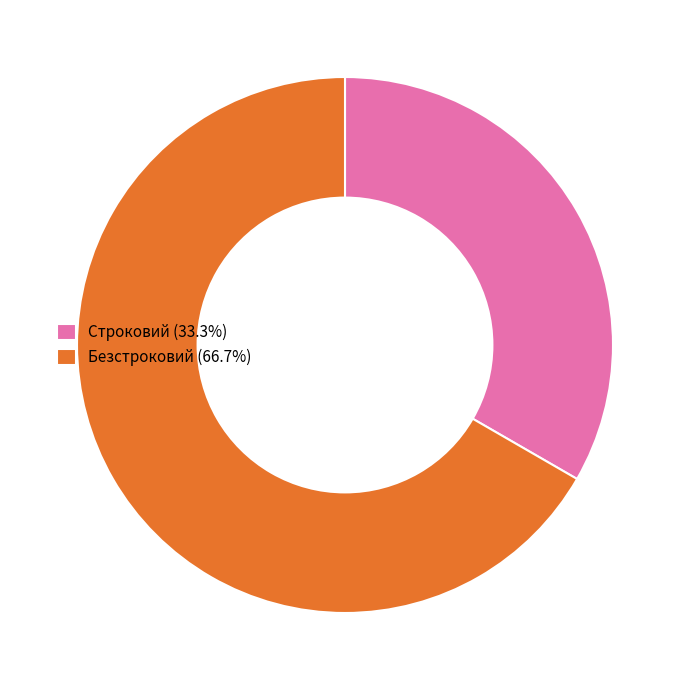

What is the largest slice in the pie chart?

Безстроковий